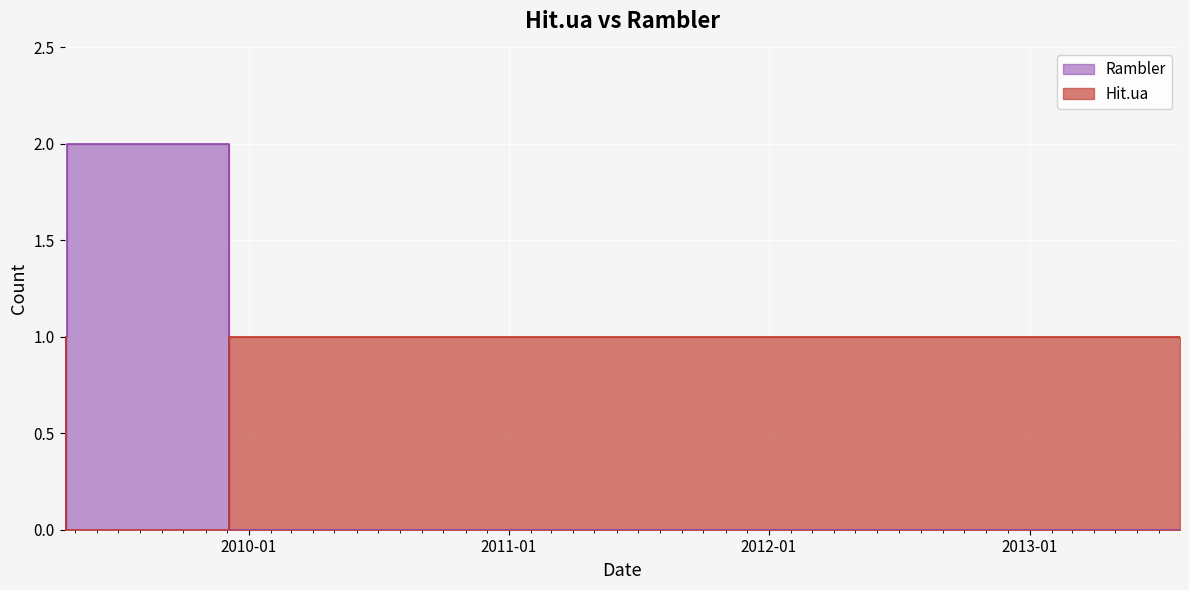

What is the total value across all series at 2011-08-08?

1